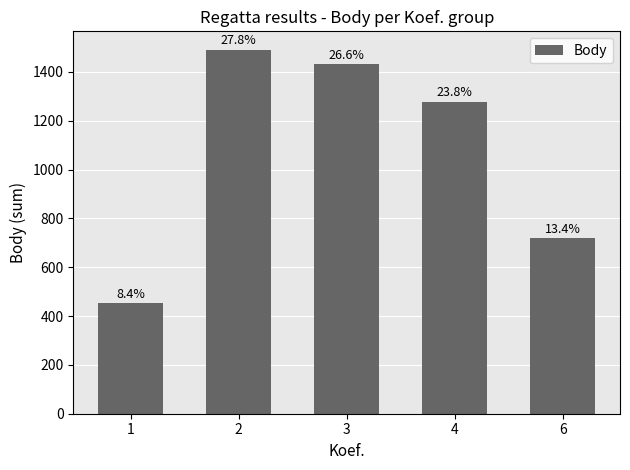

Are the bars grouped side by side (vs. stacked)?

No